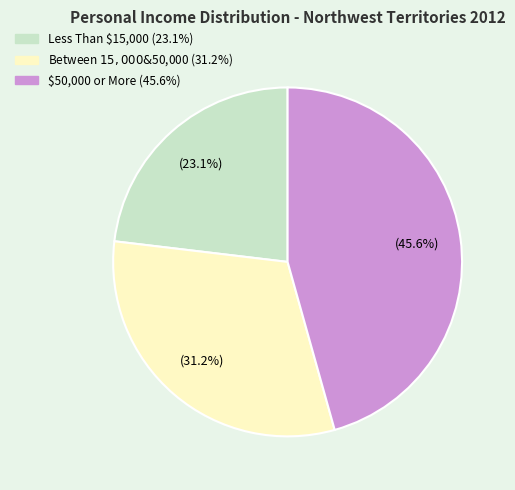

How much of the chart is everything except Between $15,000 & $50,000?

68.8%